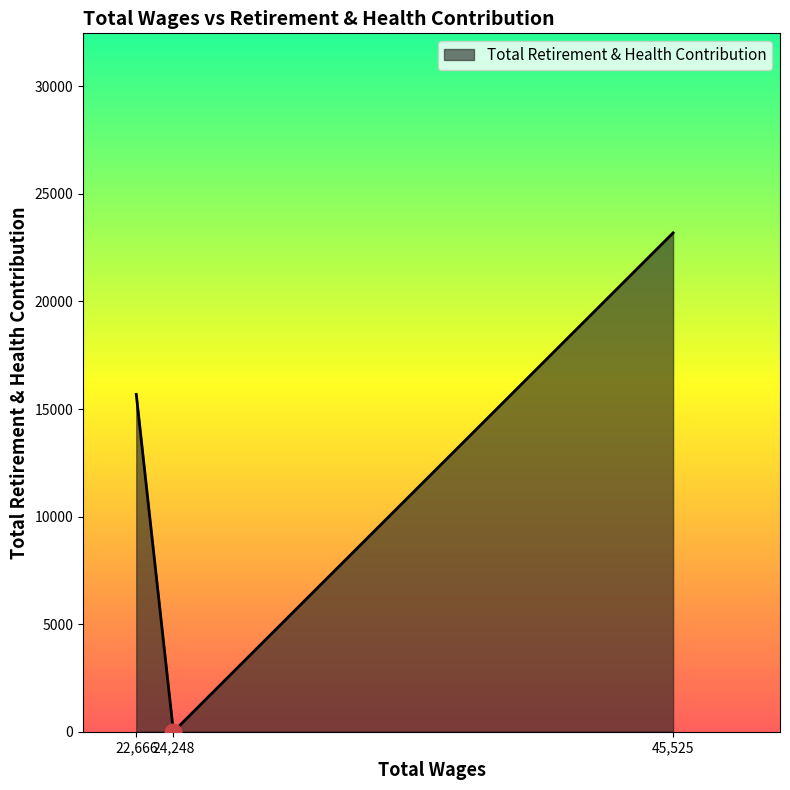

Is it true that the value at 45,525 is 11913?

False